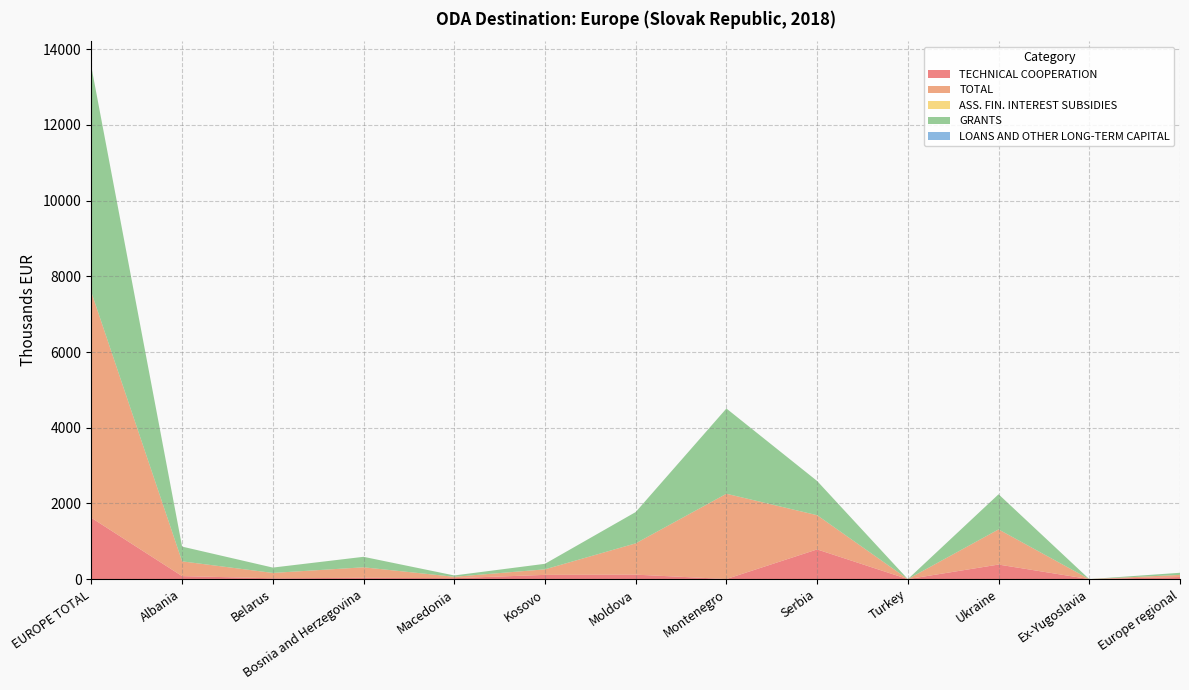

Reading right to left, list all the values displayed in this chart.

TECHNICAL COOPERATION: 55.8	0.0	384.6	0.0	784.6	2.8	118.1	111.9	25.7	34.7	22.0	79.3	1619.4
TOTAL: 55.8	0.0	928.6	0.0	903.9	2252.6	826.9	146.4	35.5	277.3	141.4	389.8	5958.3
ASS. FIN. INTEREST SUBSIDIES: 0.0	0.0	0.0	0.0	0.0	0.0	0.0	0.0	0.0	0.0	0.0	0.0	0.0
GRANTS: 55.8	0.0	928.6	0.0	903.9	2252.6	826.9	146.4	35.5	277.3	141.4	389.8	5958.3
LOANS AND OTHER LONG-TERM CAPITAL: 0.0	0.0	0.0	0.0	0.0	0.0	0.0	0.0	0.0	0.0	0.0	0.0	0.0